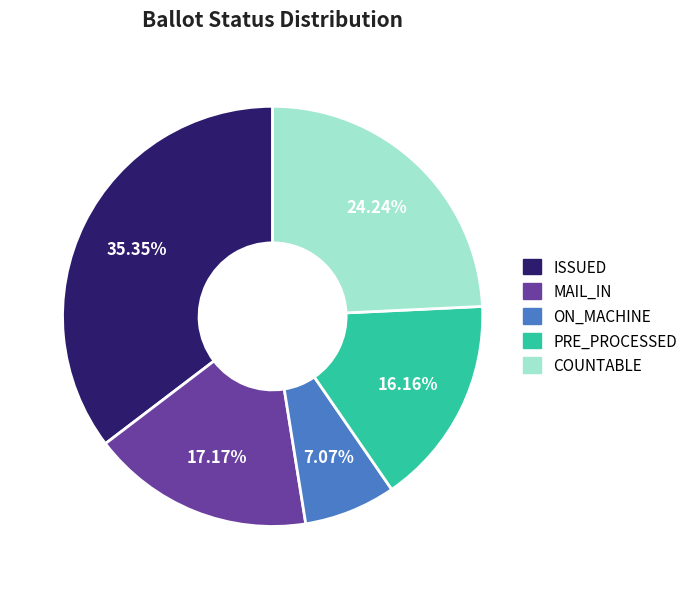

Does any single category account for the majority?

No